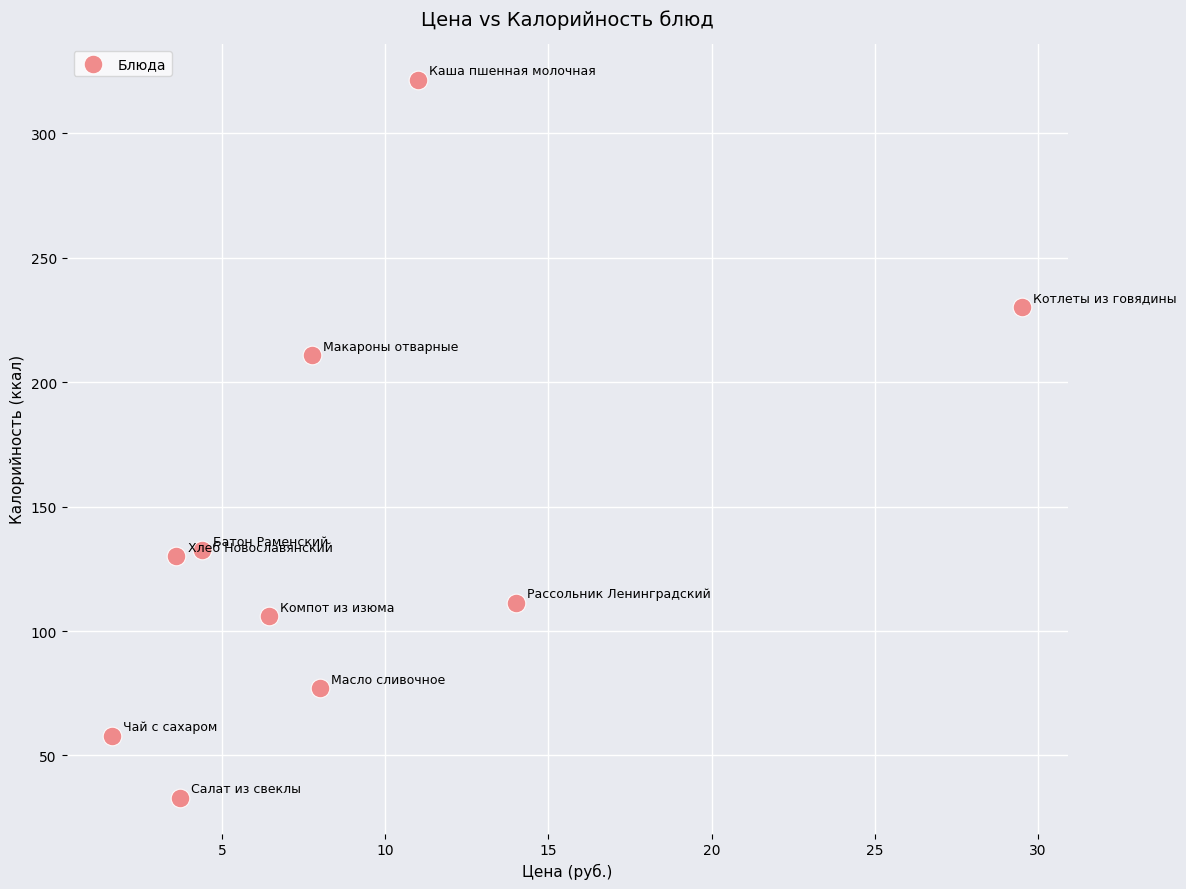

What is the average Y value?

141.0